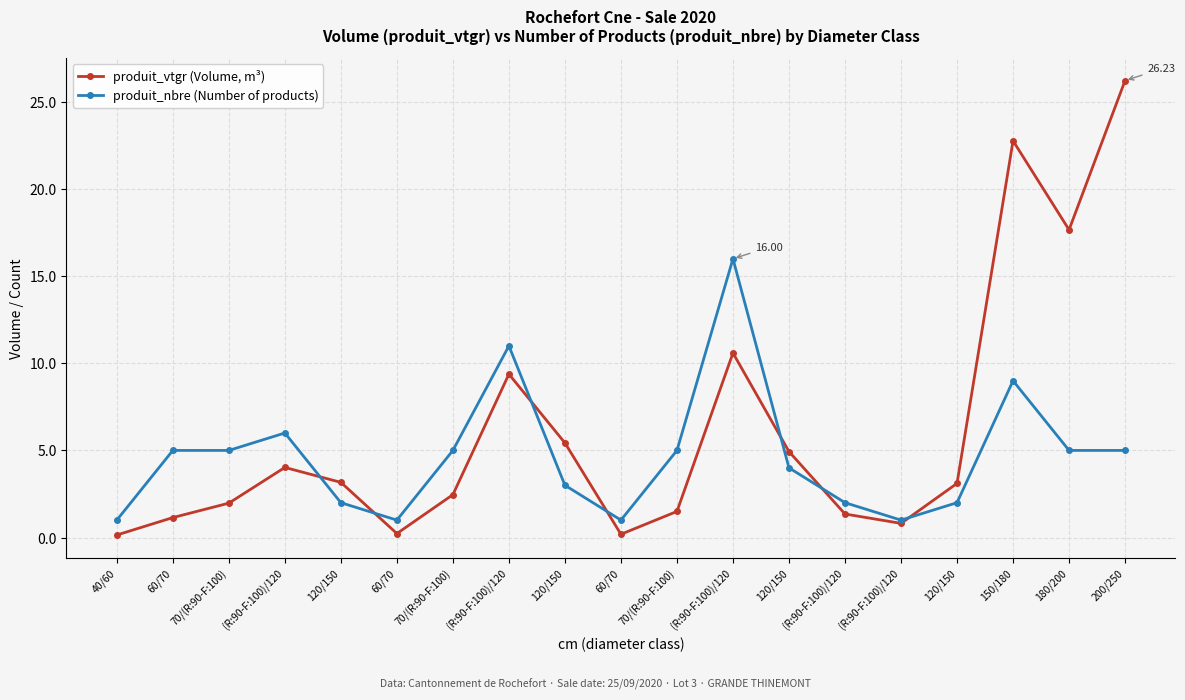

How many values in the produit_vtgr (Volume, m³) series exceed 3?

10